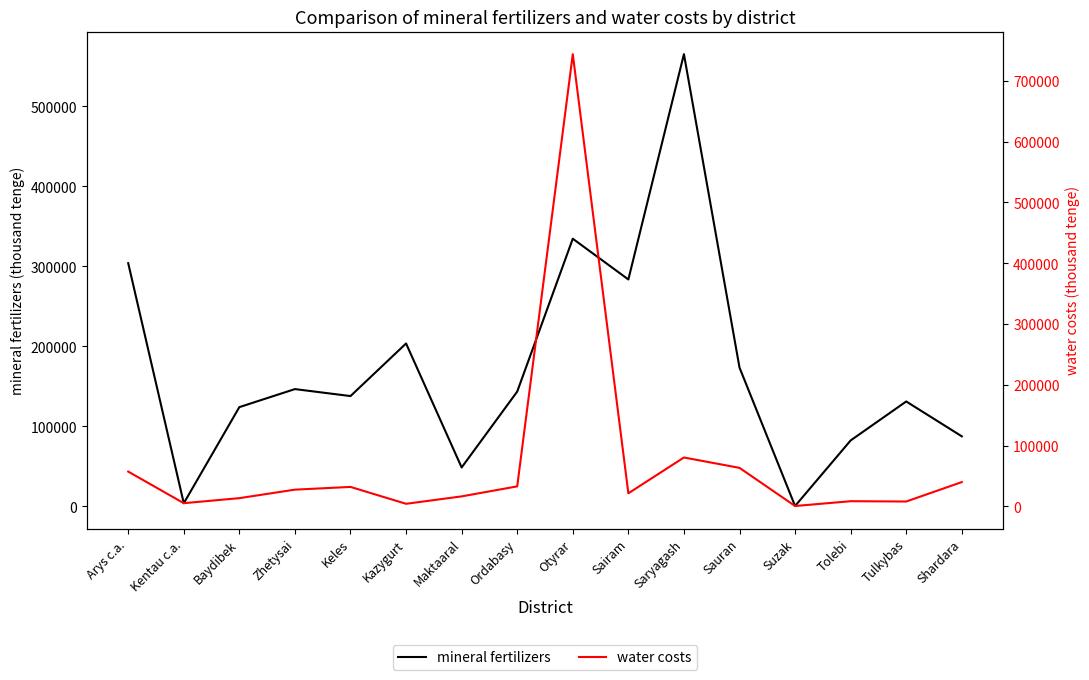

True or false: mineral fertilizers has a value of 240919 at Saryagash.

False